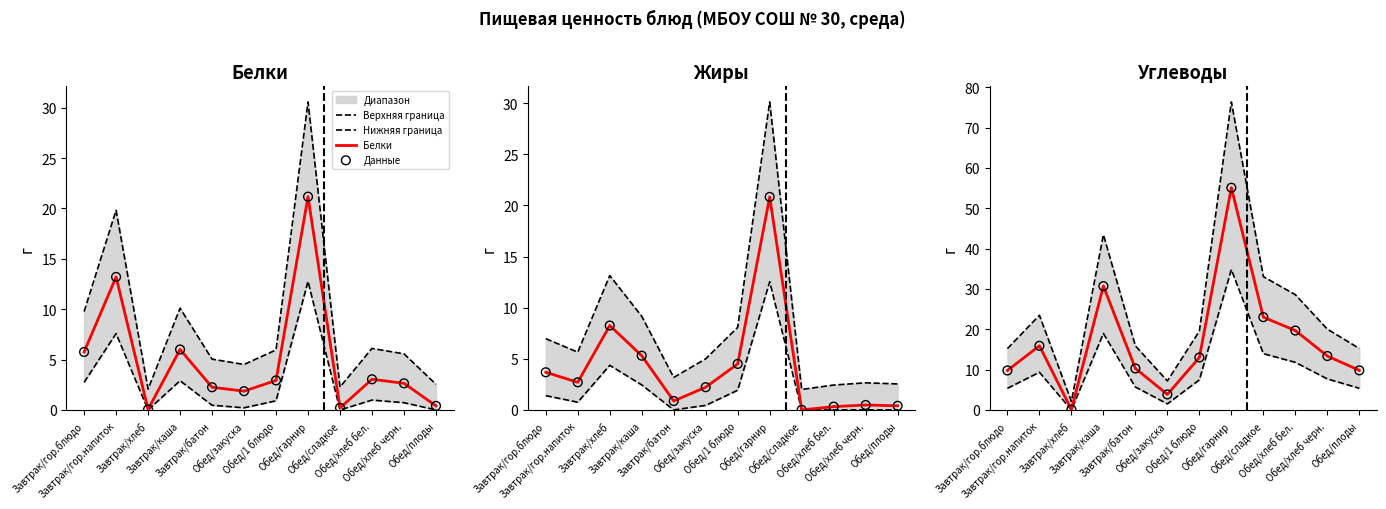

What is the total value across all series at Обед/1 блюдо?

60.4